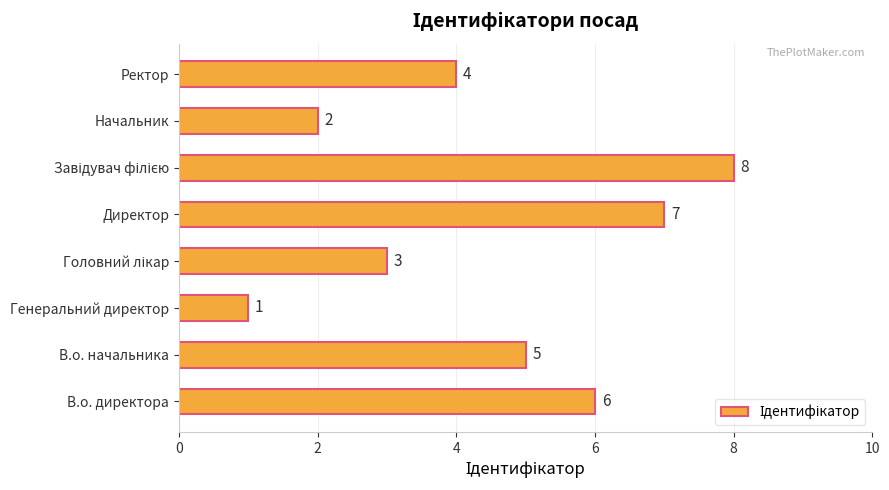

What is the ratio of the value at Начальник to the value at Директор?

0.3